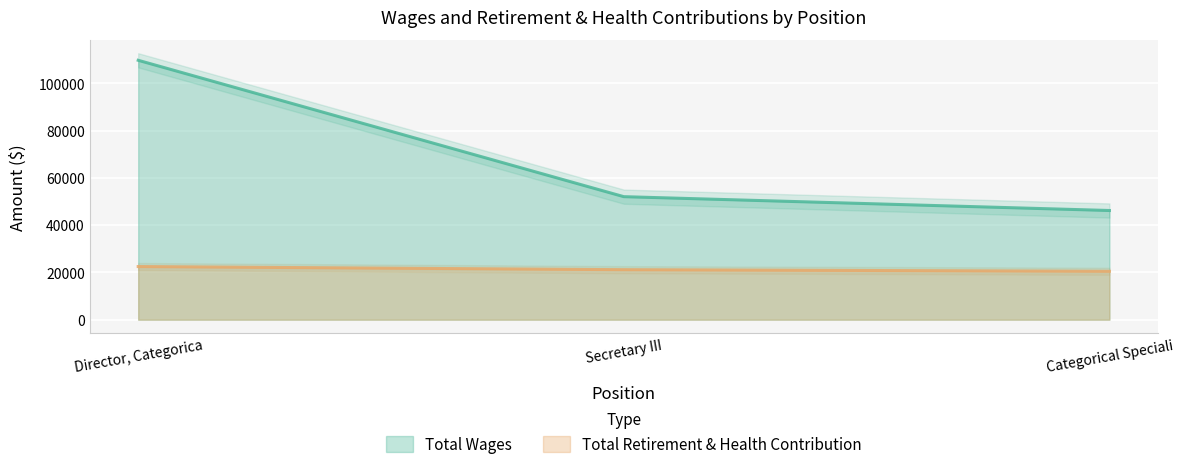

Is the value of Total Retirement & Health Contribution at Categorical Speciali greater than the value of Total Wages at Director, Categorica?

No